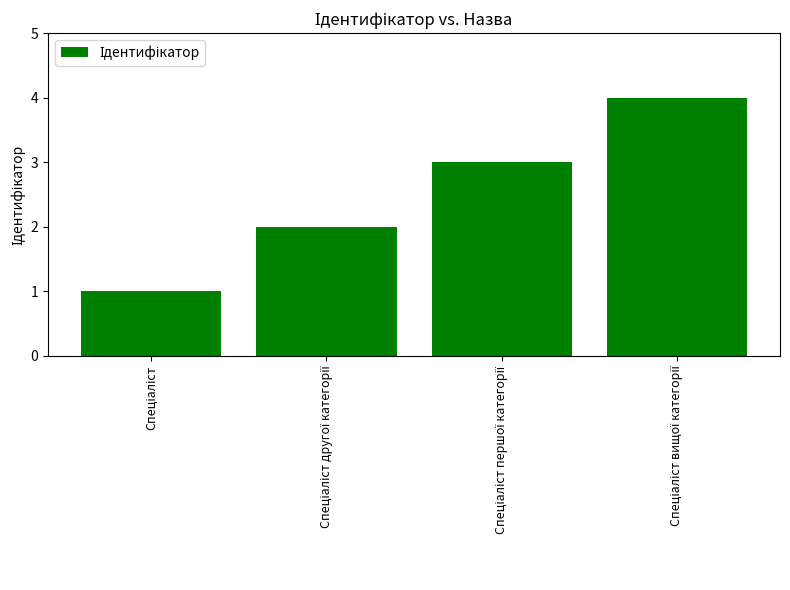

What is the sum of all values?

10